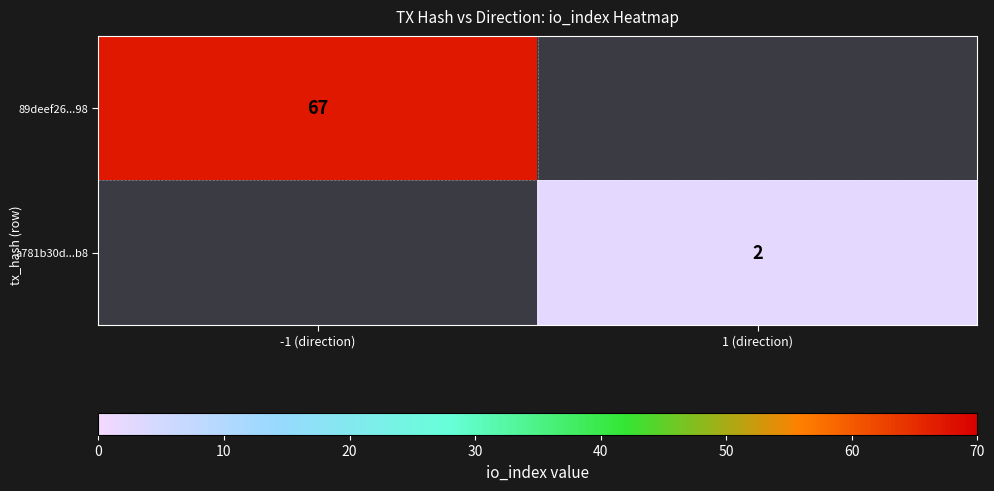

What is the smallest value displayed?

2.0